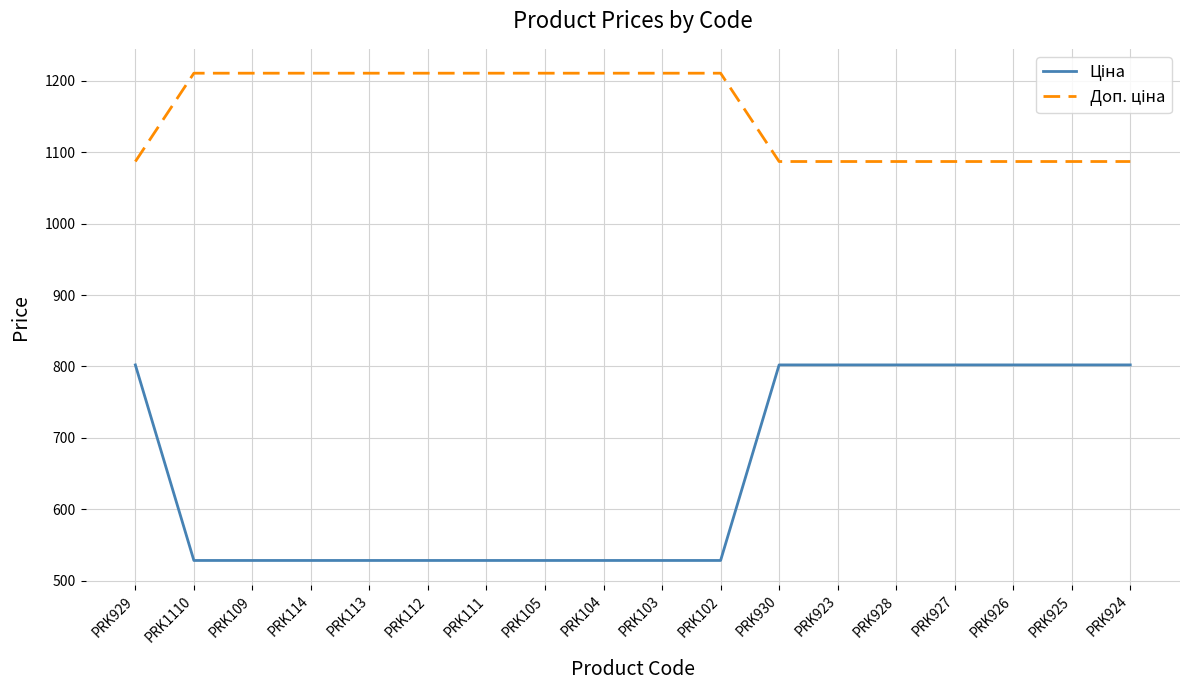

How many lines are shown in the chart?

2